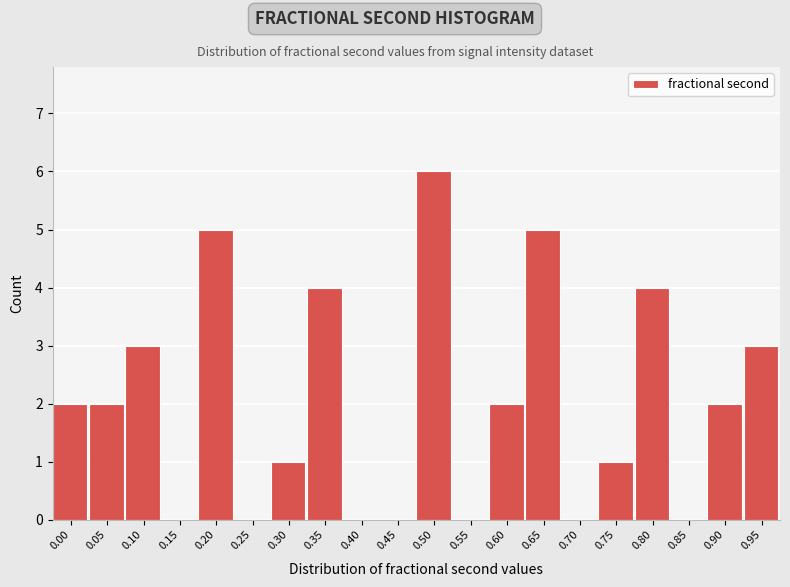

Reading left to right, what are all the values shown in this chart?

0.00=2	0.05=2	0.10=3	0.15=0	0.20=5	0.25=0	0.30=1	0.35=4	0.40=0	0.45=0	0.50=6	0.55=0	0.60=2	0.65=5	0.70=0	0.75=1	0.80=4	0.85=0	0.90=2	0.95=3